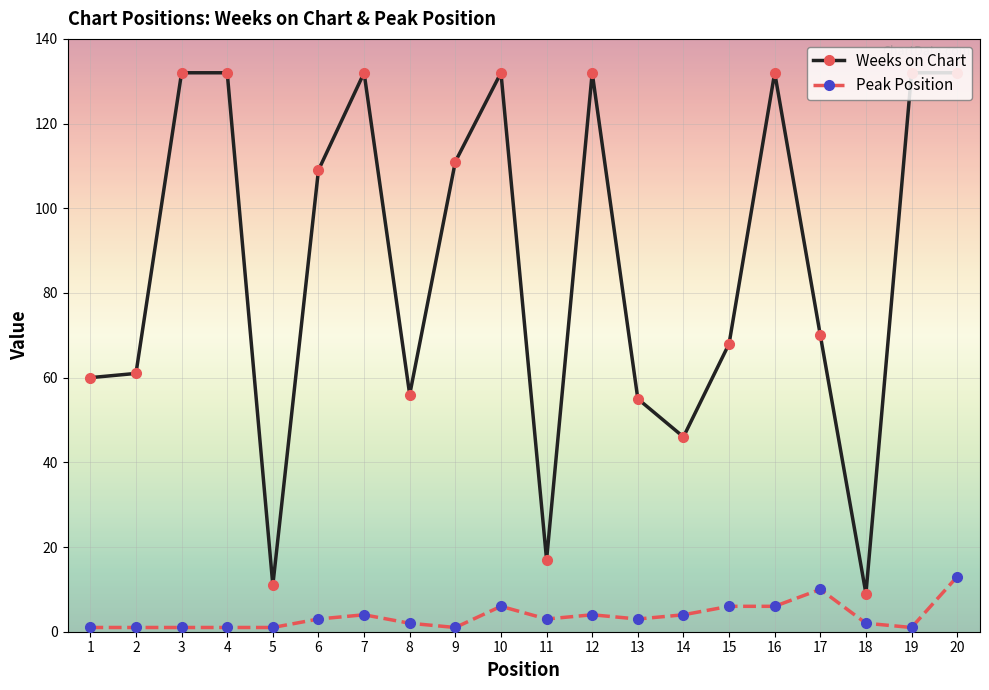

True or false: Peak Position and Weeks on Chart intersect in this chart.

False